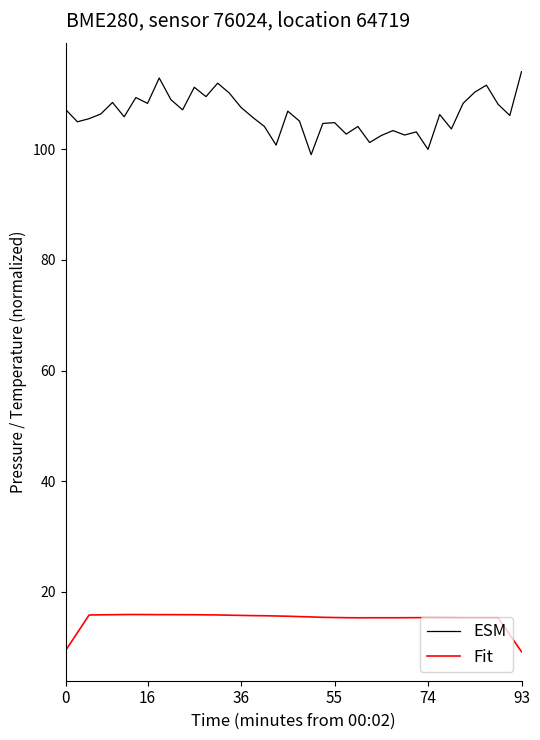

Rank the series by their maximum value, from highest to lowest.

ESM, Fit